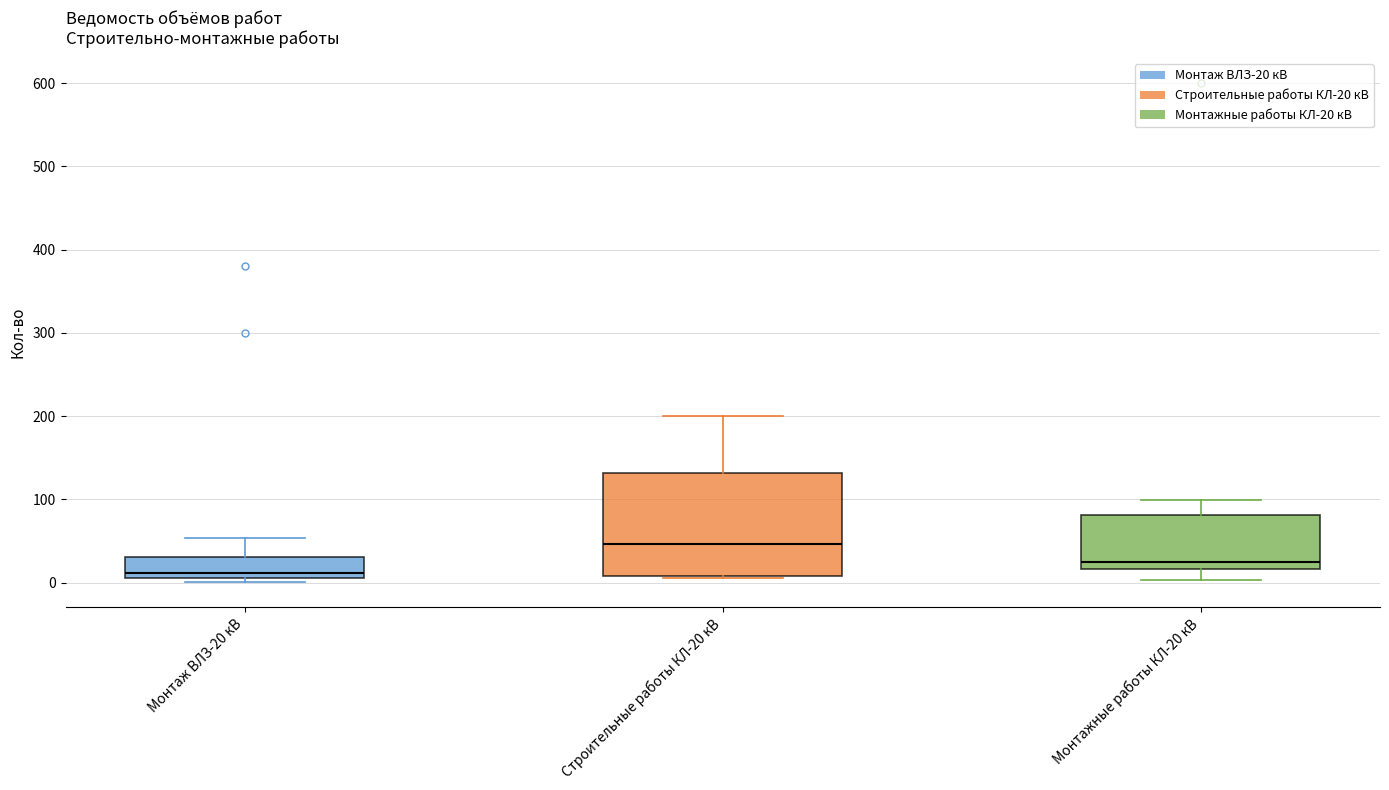

Which box is the tallest, from its lower edge to its upper edge?

Строительные работы КЛ-20 кВ